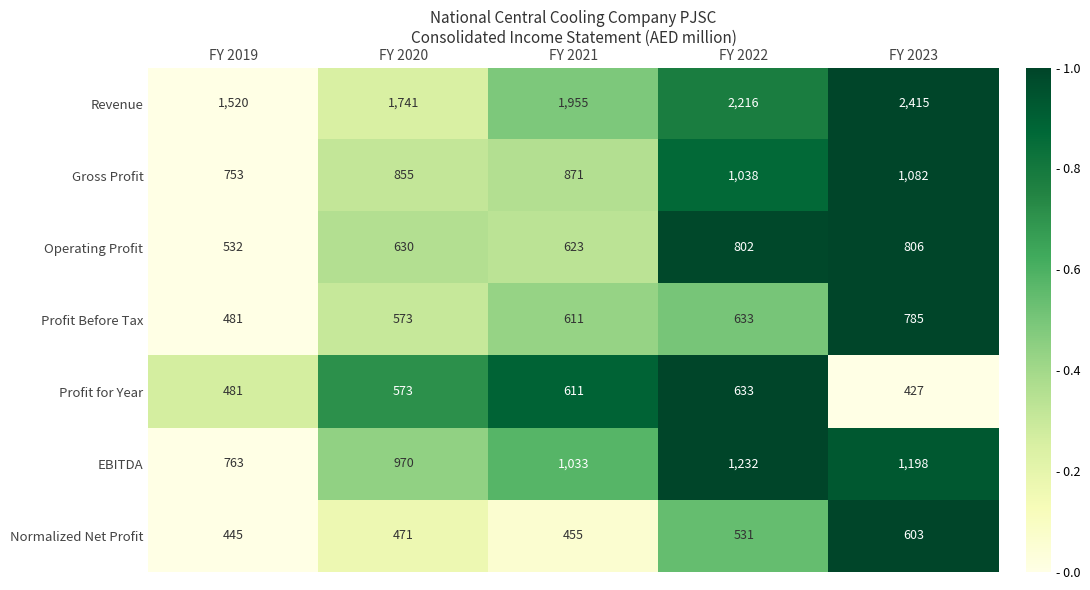

What is the approximate value of Profit Before Tax at FY 2021, to the nearest 50?

600